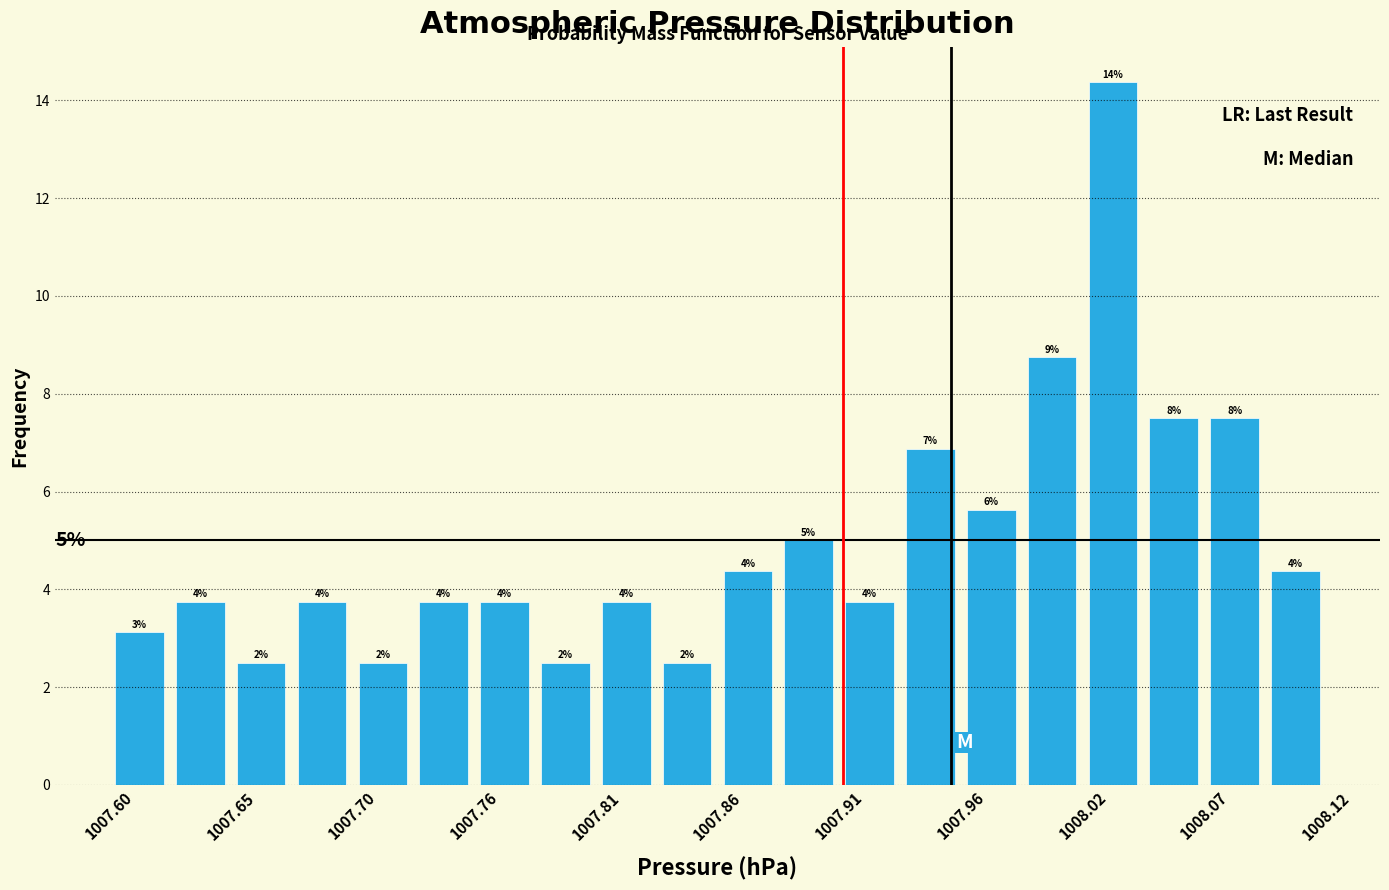

Around what value on the x-axis is the tallest bar? Give the approximate position of its centre, as read against the axis.

1008.03